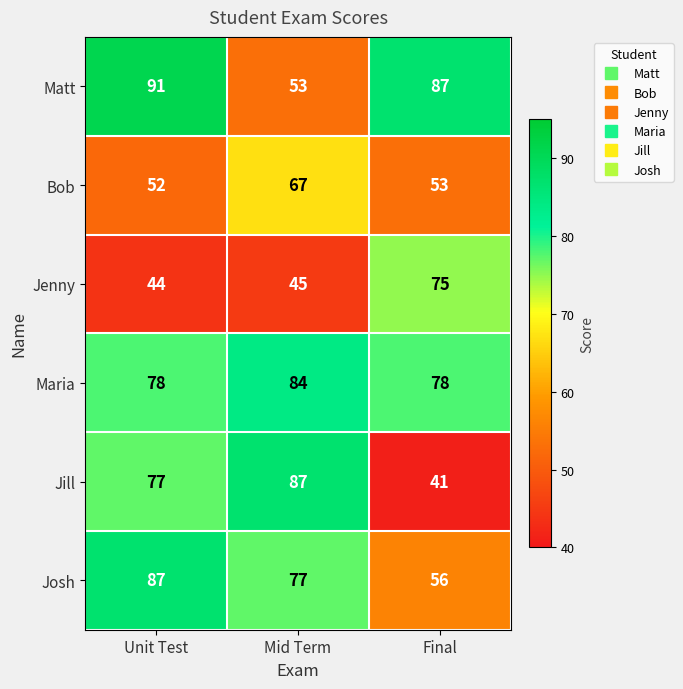

Which series has the largest total across all categories?

Maria